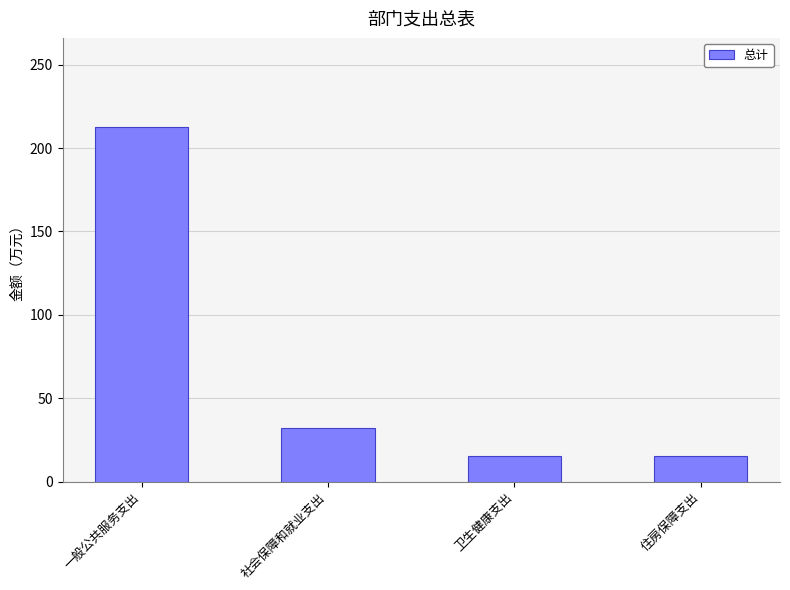

What is the ratio of the value at 住房保障支出 to the value at 社会保障和就业支出?

0.5